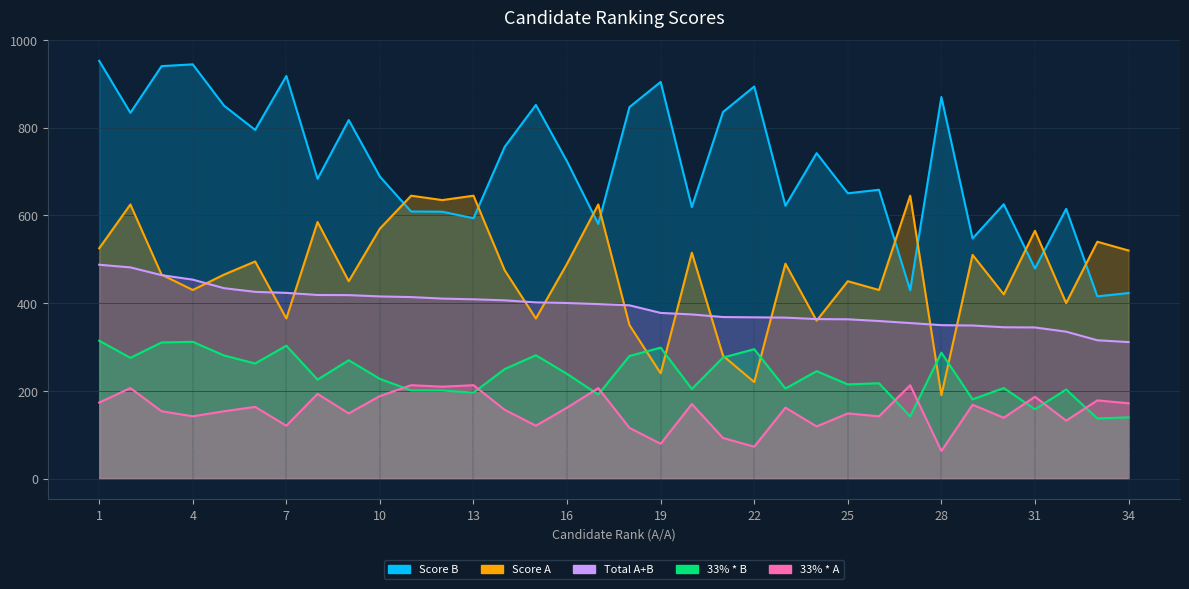

Is it true that Score A equals 232.8 at 29?

False